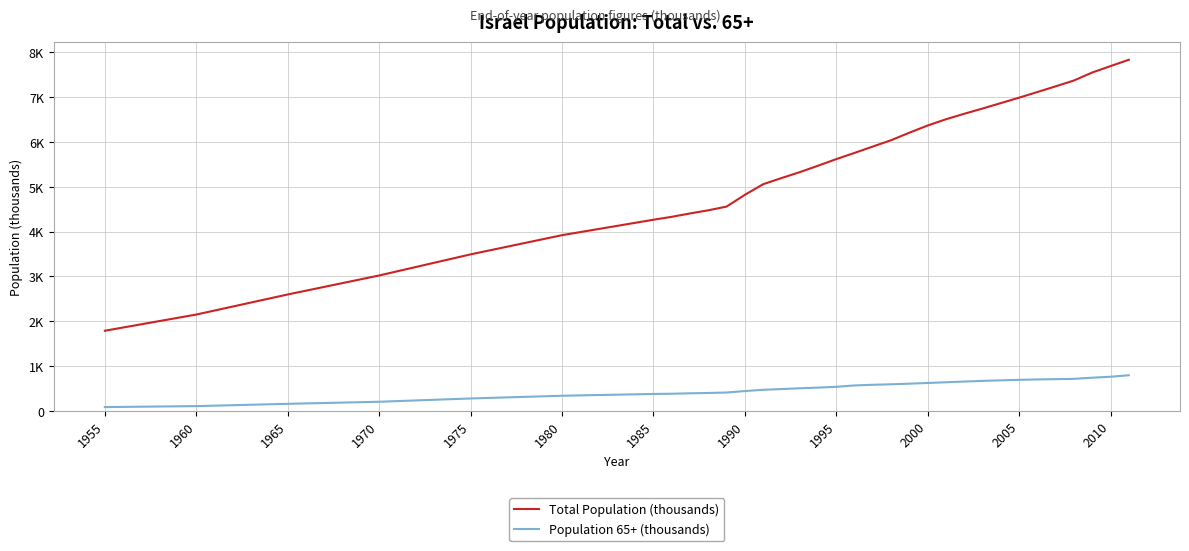

What are all the series names shown in the legend?

Total Population (thousands), Population 65+ (thousands)